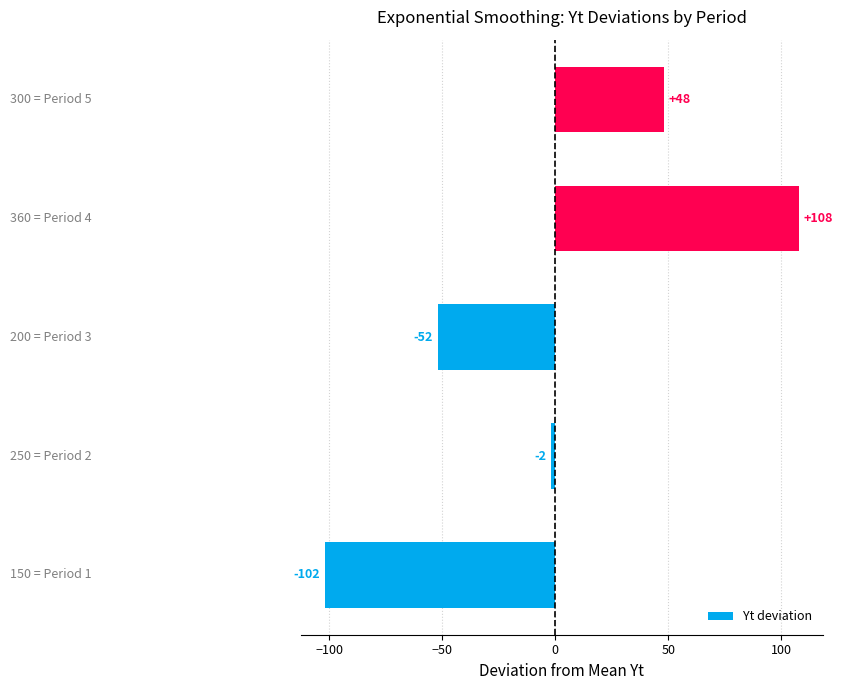

What is the maximum value shown in the chart?

108